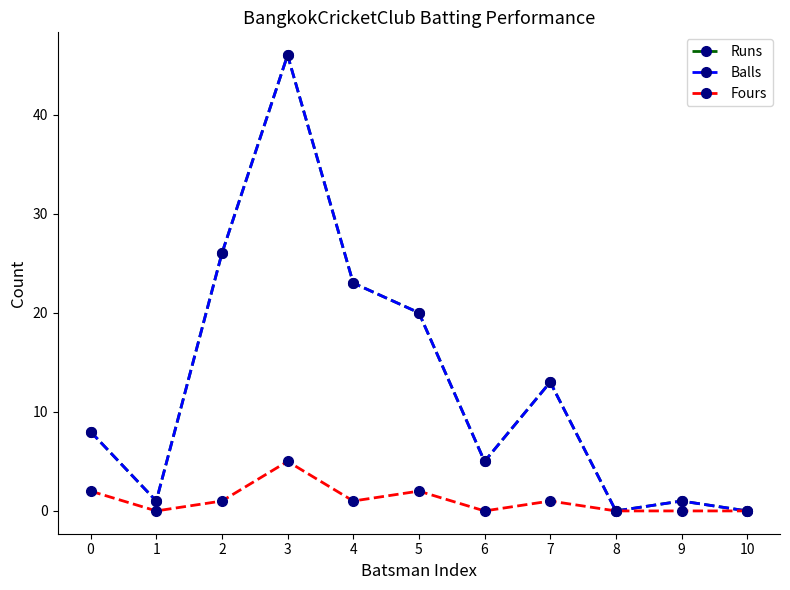

Does the chart have visible grid lines?

No